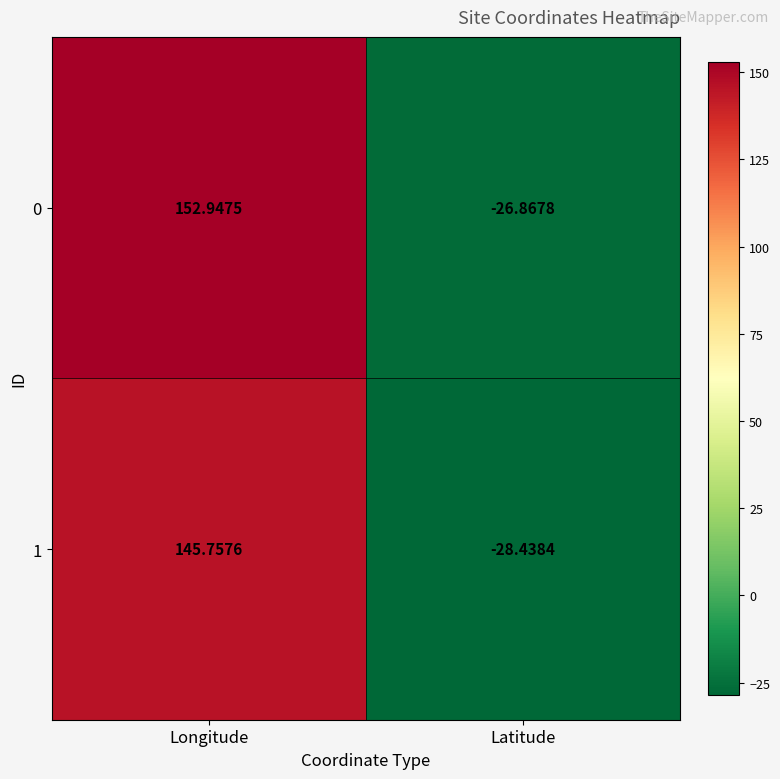

Rank the categories by 0 value from lowest to highest.

Latitude, Longitude